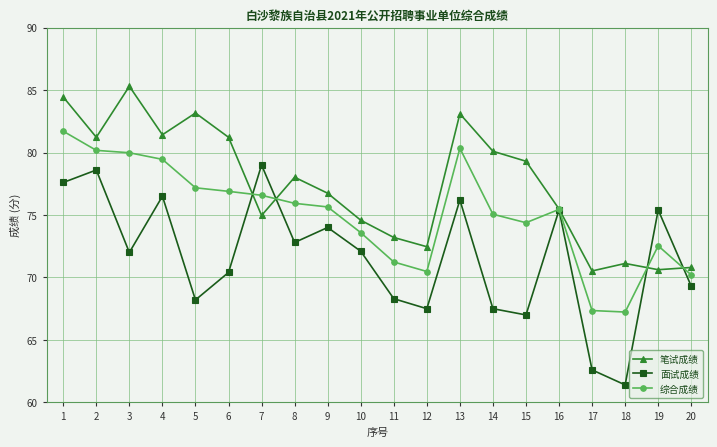

What is the minimum value shown in the chart?

61.4